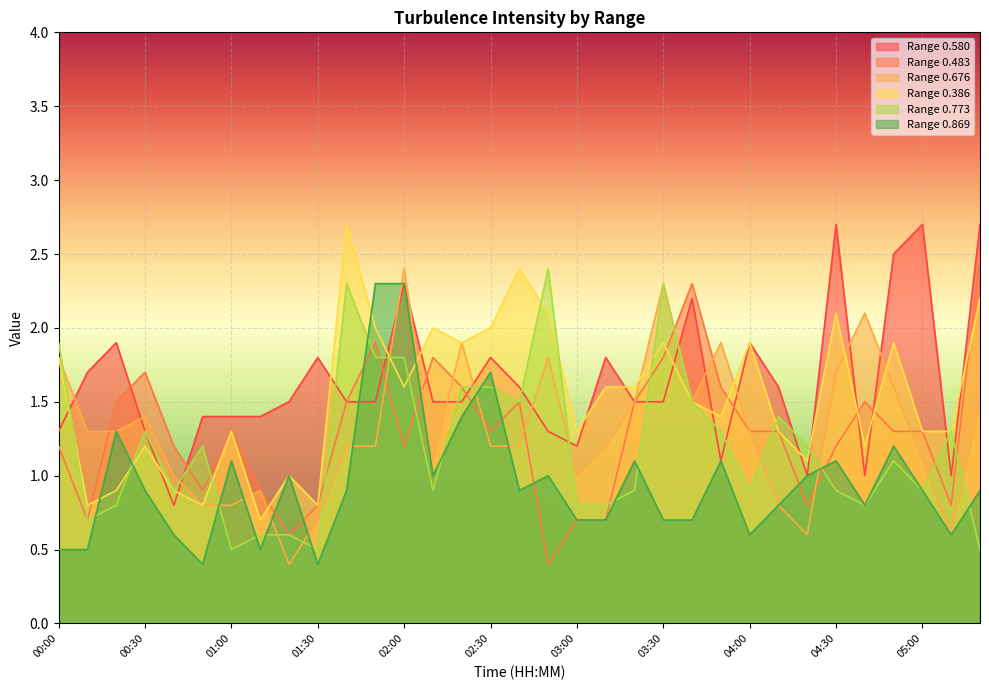

After their last crossing, which series has the higher values: 0.676 or 0.483?

0.483